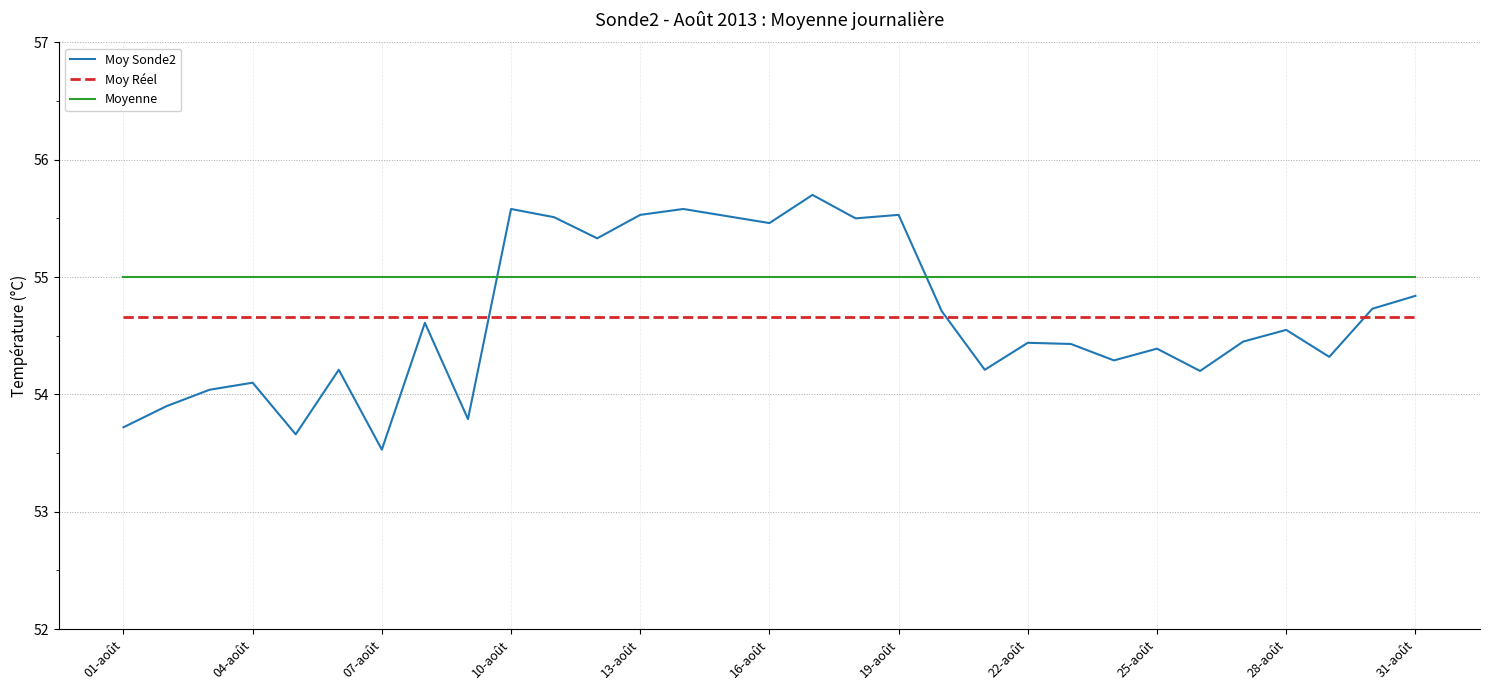

Which series has the largest range (max minus min)?

Moy Sonde2